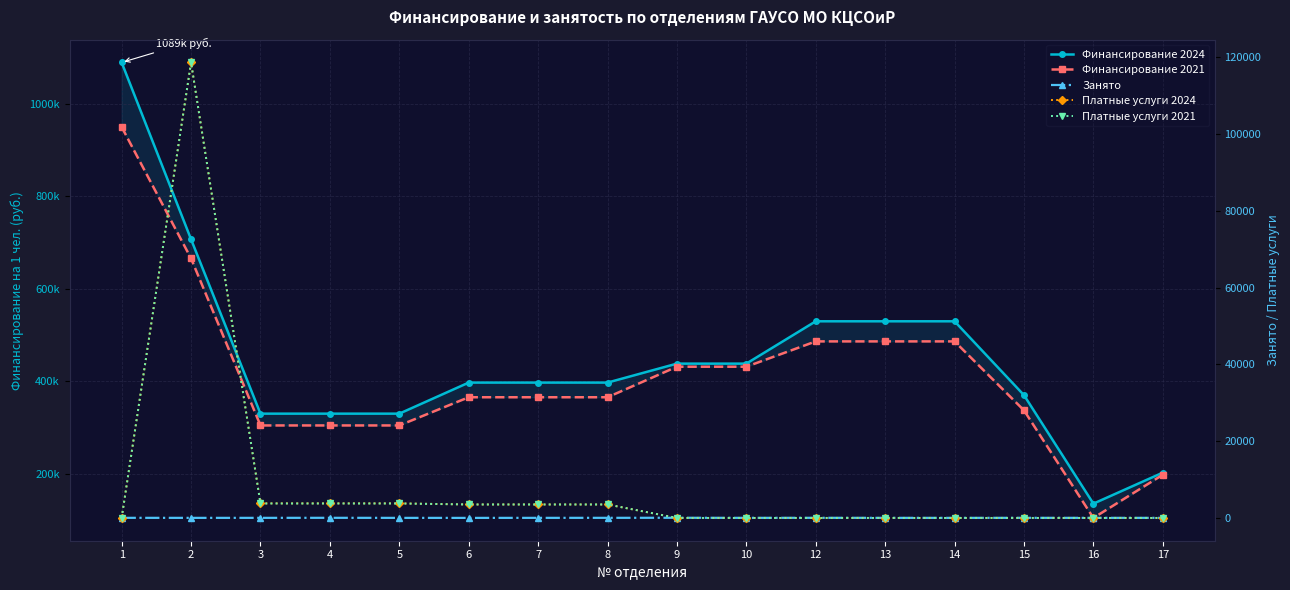

Which category has the lowest value in the Занято series?

6